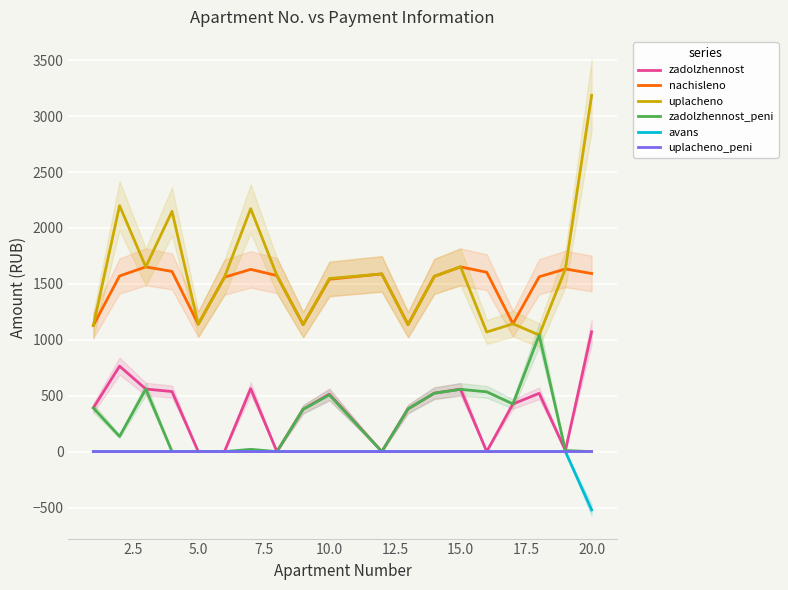

What is the lowest value of the uplacheno series?

1042.2